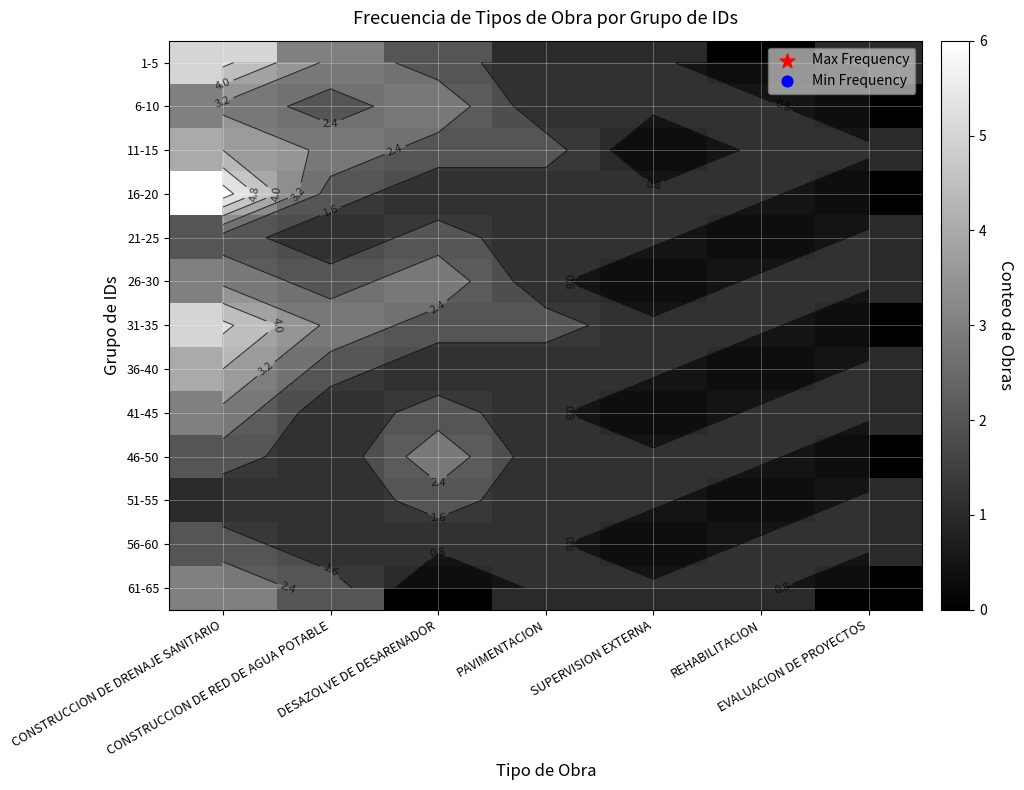

Which category has the highest value in the 56-60 series?

CONSTRUCCION DE DRENAJE SANITARIO